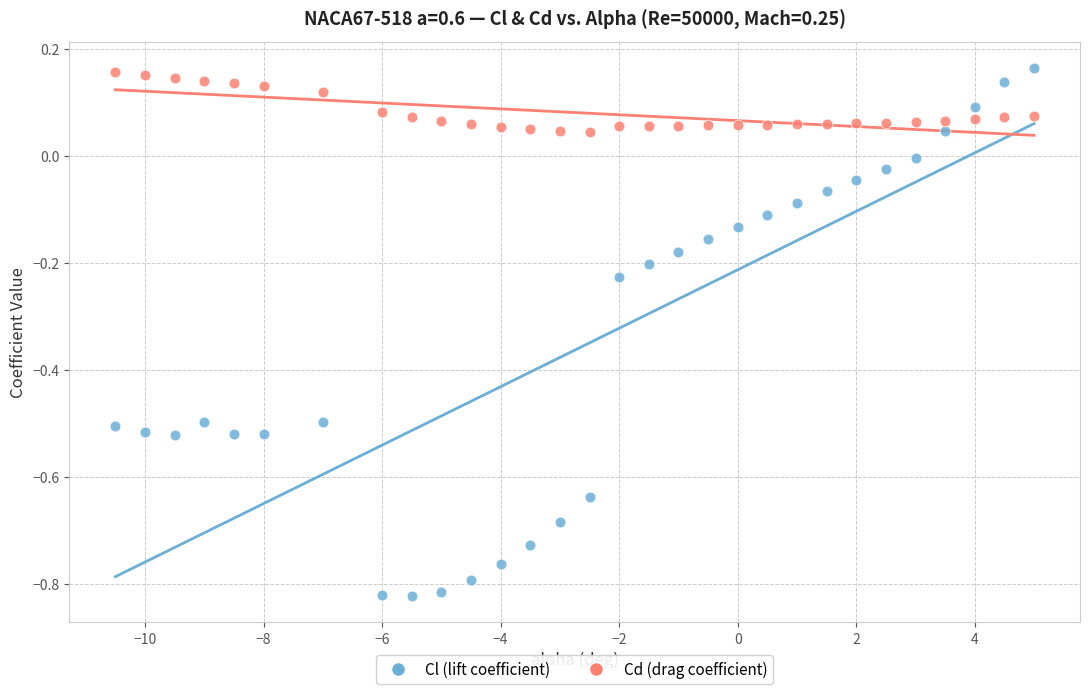

Which series reaches the minimum Y coordinate?

Cl (lift coefficient)